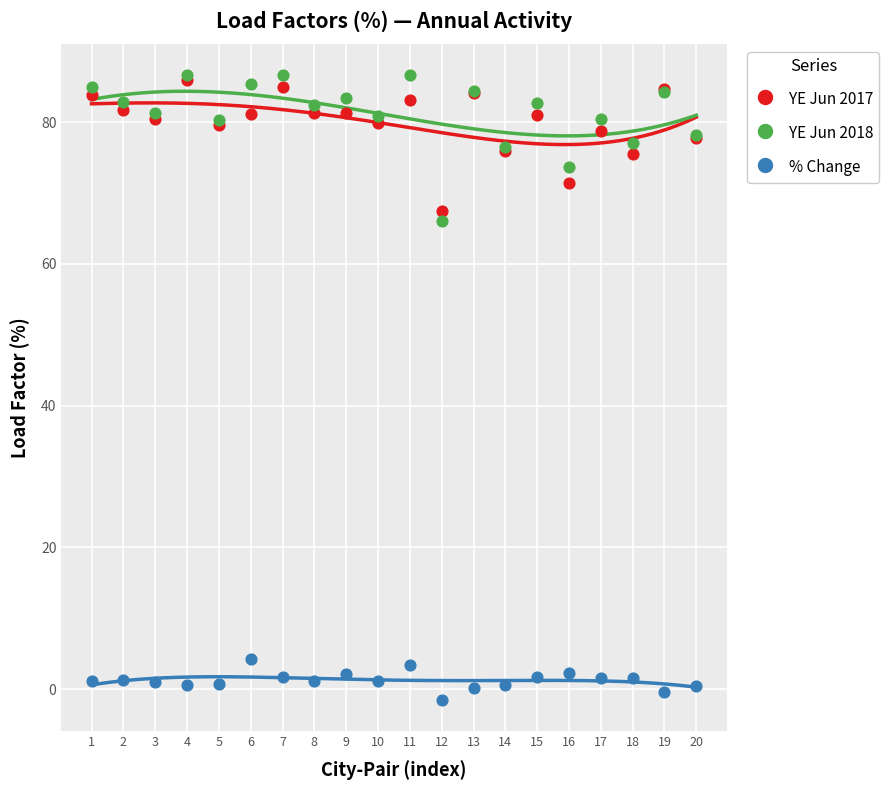

Across all series, what Y value is closest to 42?

66.0